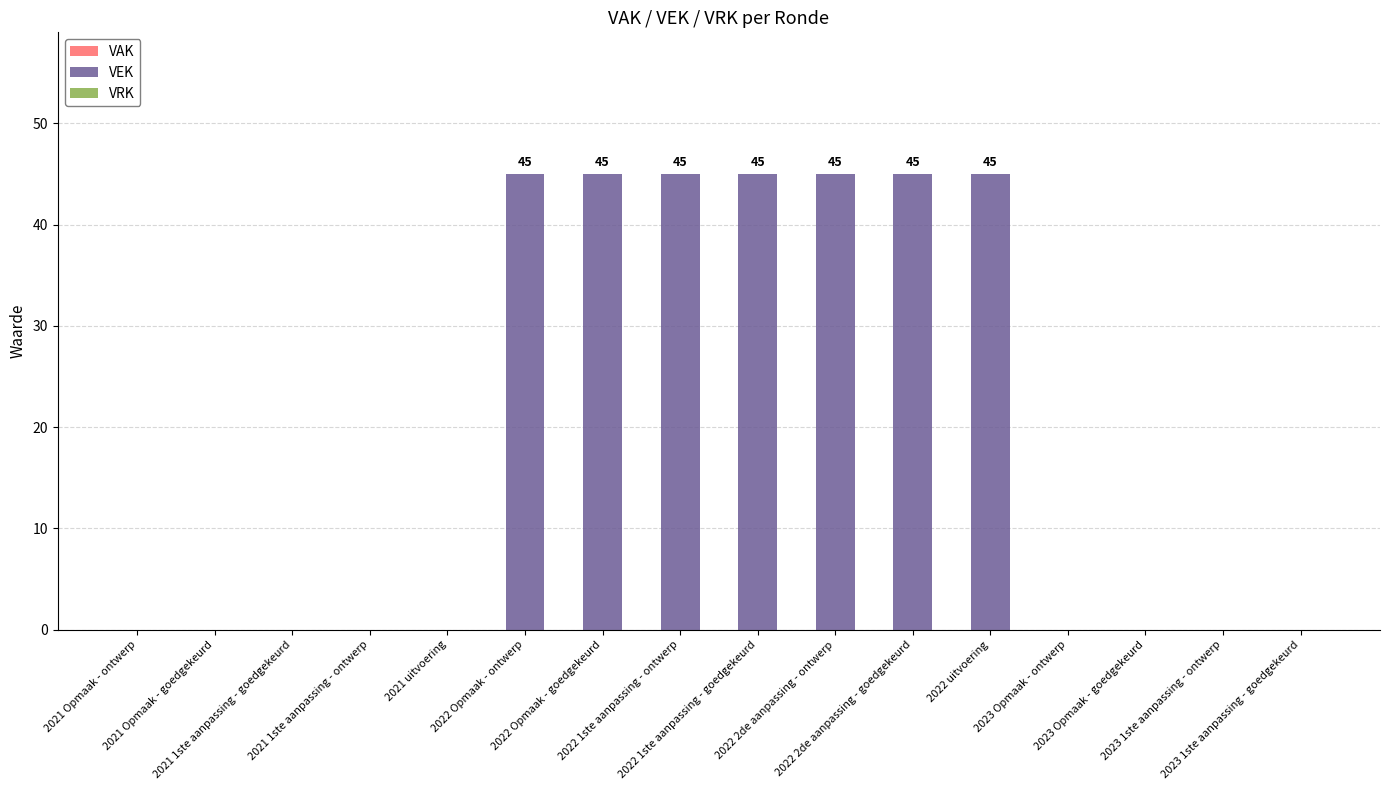

What is the greatest value displayed?

45